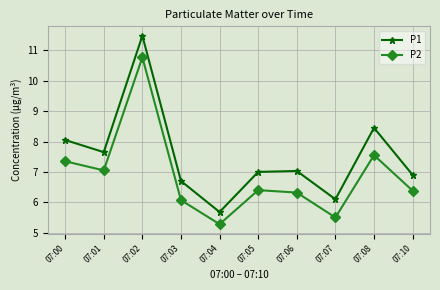

True or false: P1 and P2 cross at least once.

False